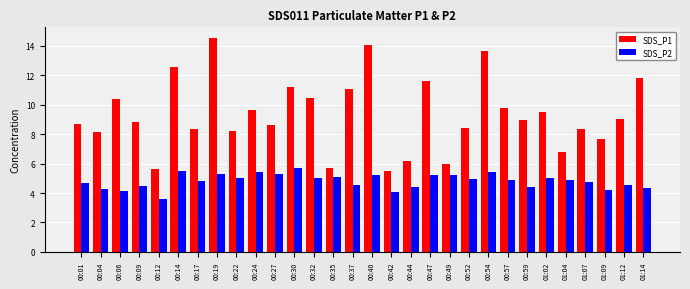

Between 00:14 and 01:02, which series saw the biggest shift?

SDS_P1